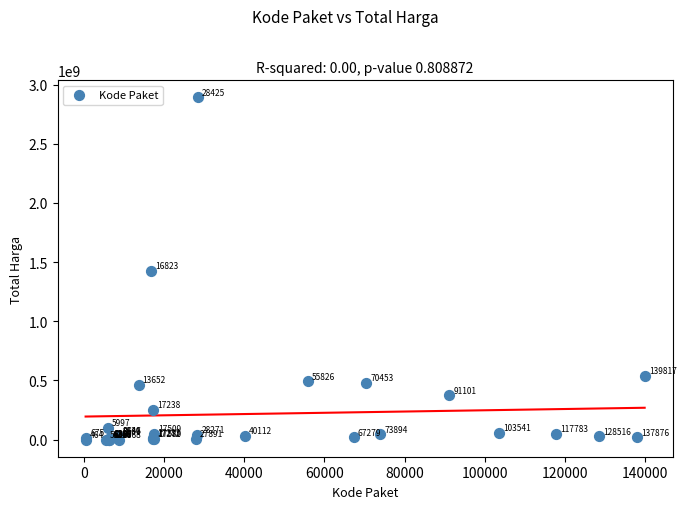

What Y value in the scatter plot is closest to 1446100000?

1425867900